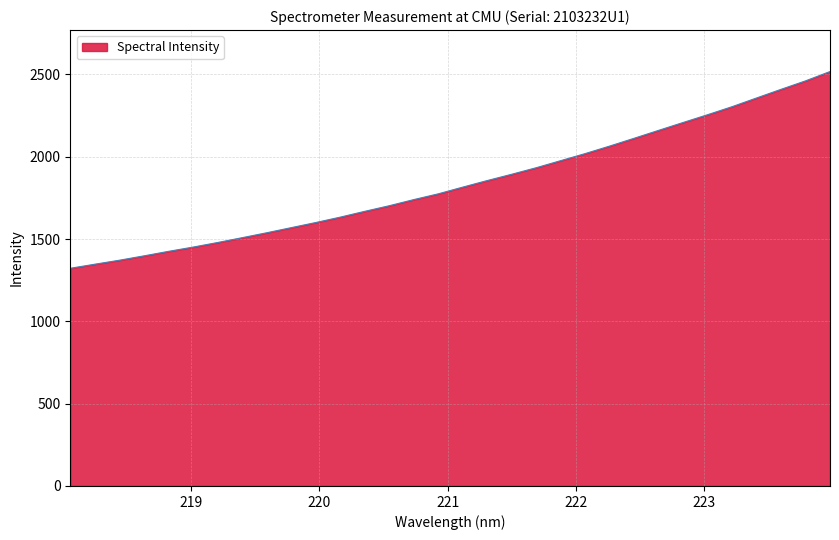

What is the smallest value displayed?

1322.6